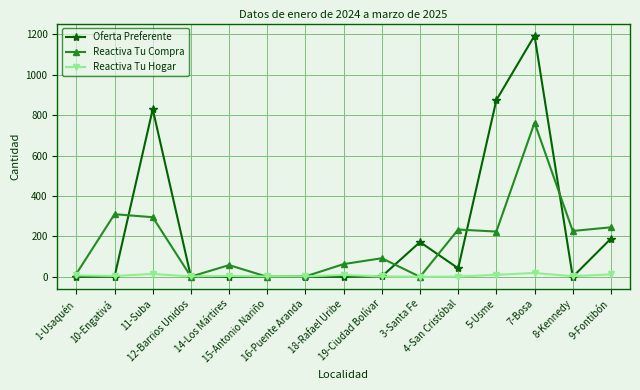

Is this an area chart (filled region under the line)?

No